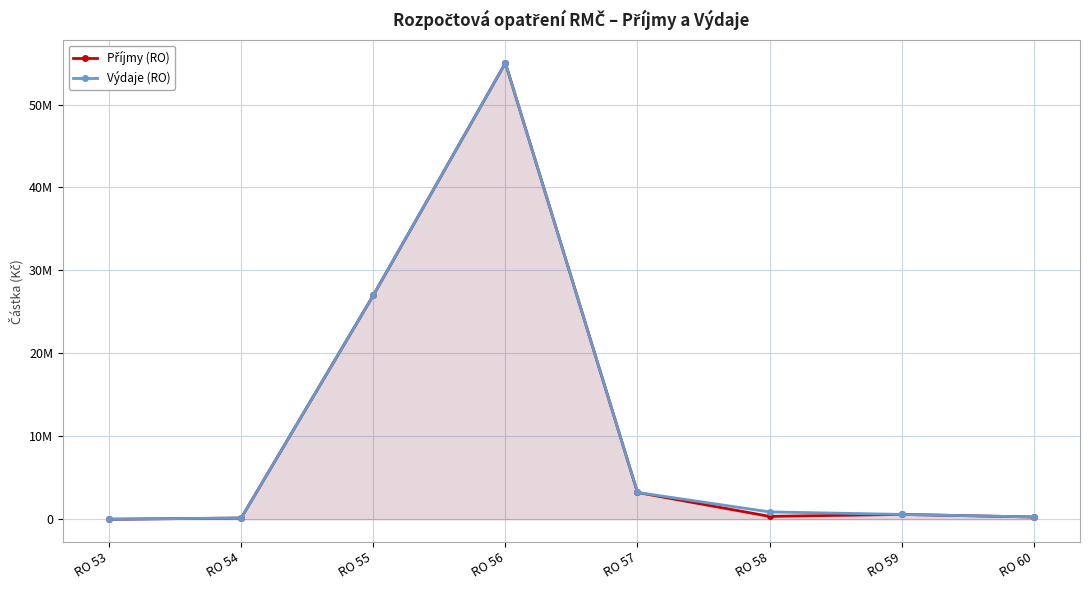

What is the sum of all Výdaje (RO) values?

87143800